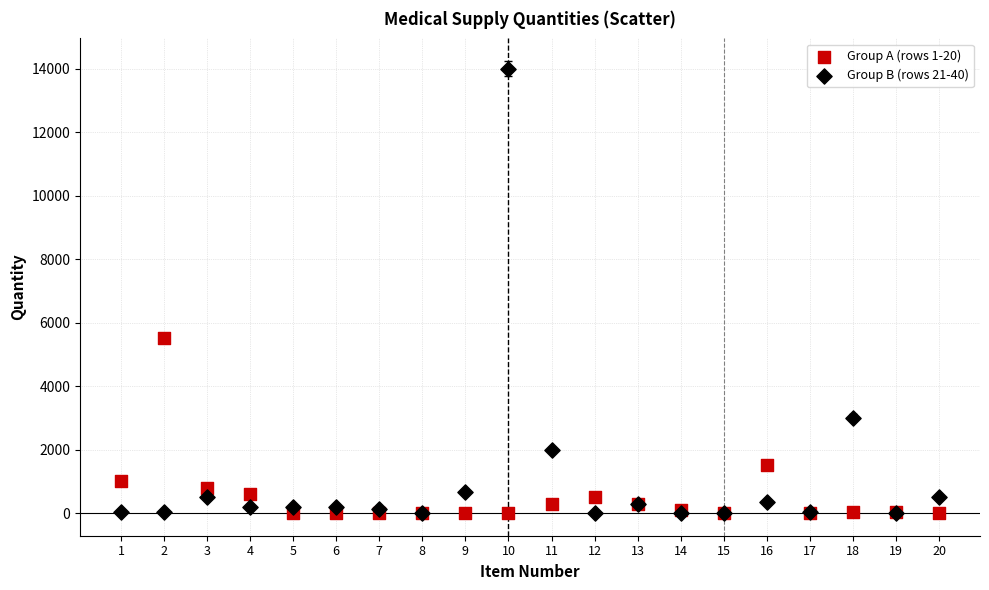

Across all series, what Y value is closest to 7001?

5500